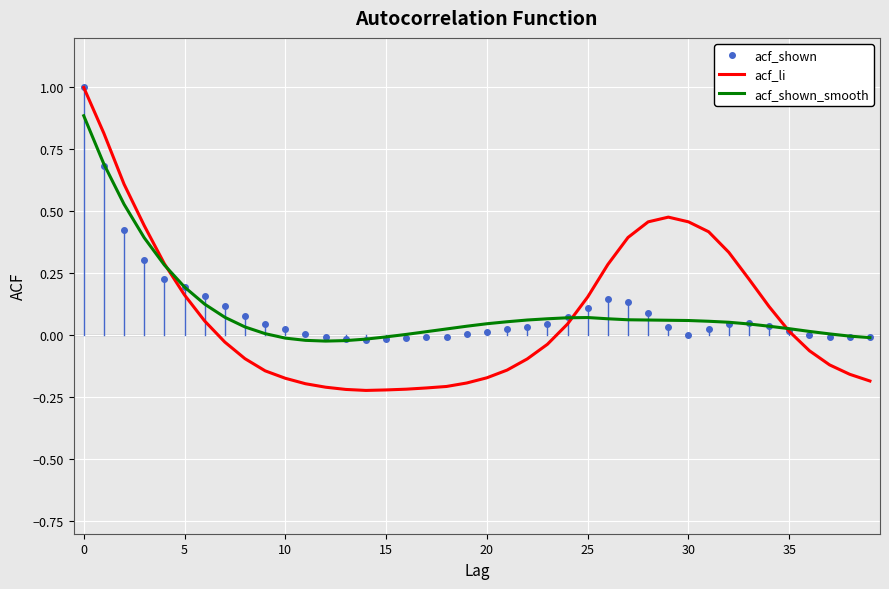

How many negative values does the acf_li series have?

21